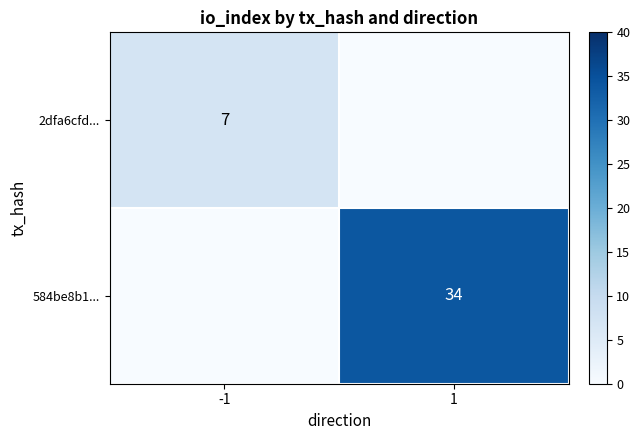

The value of 584be8b1... at 1 is 34. True or false?

True